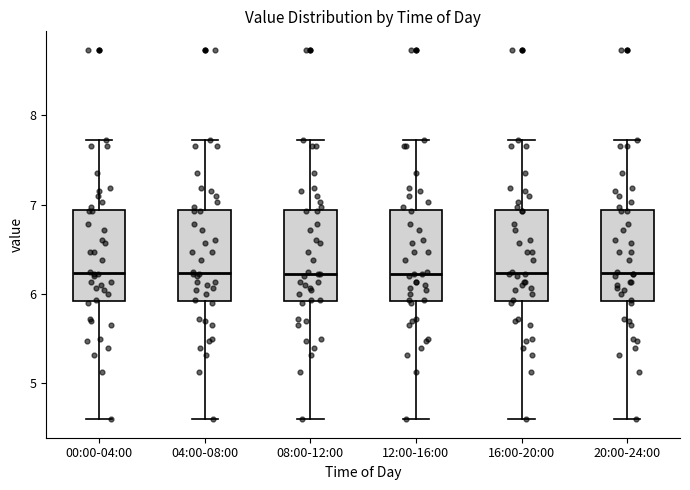

Where does the upper whisker of the box for 16:00-20:00 end on the y-axis? The values are not printed on the chart, so give them approximately, as read against the axis.

7.7